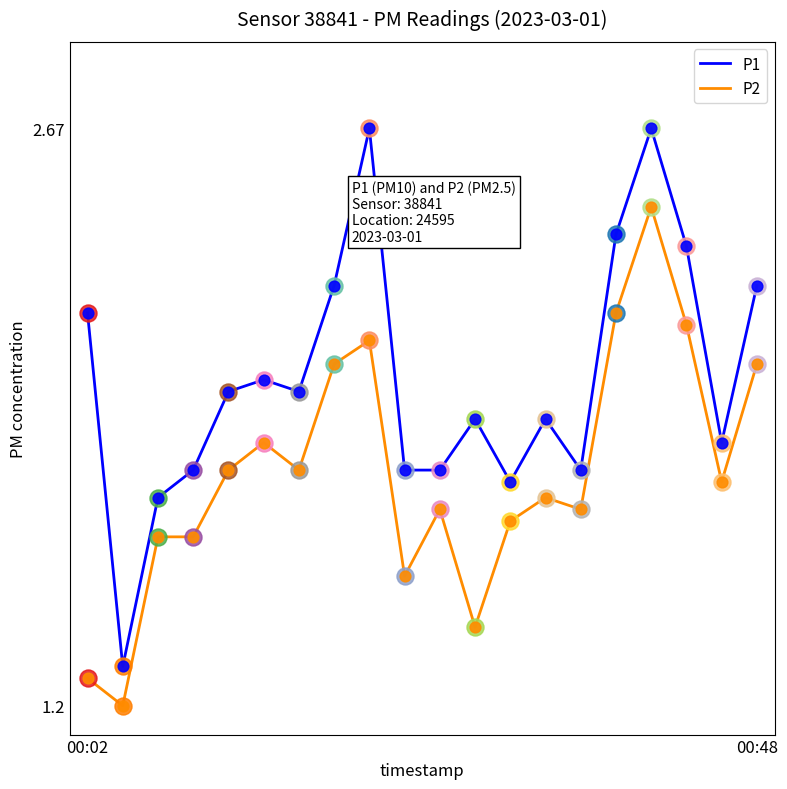

At how many categories does at least one series exceed 1?

20